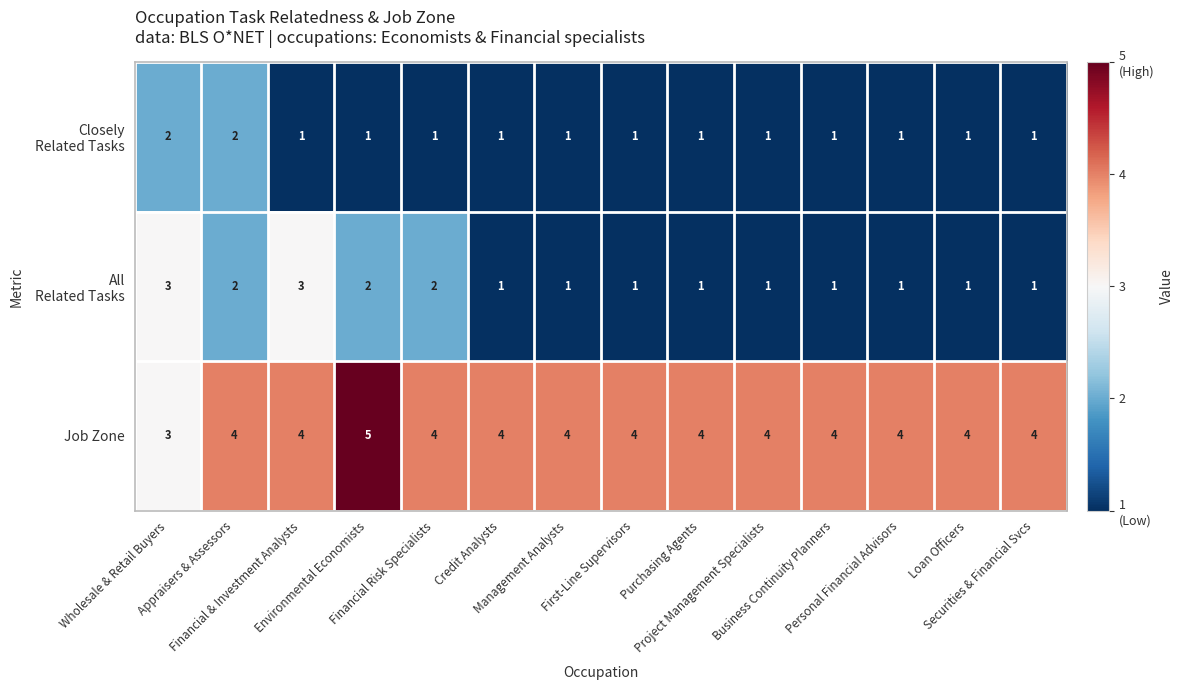

Which series has the largest total across all categories?

Job Zone